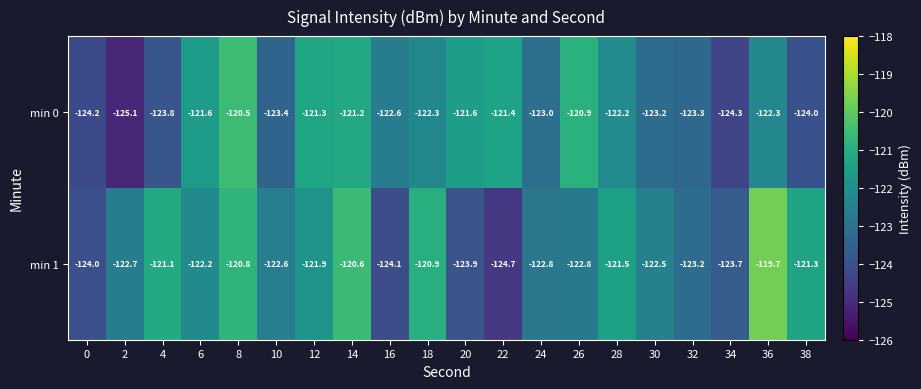

At which category does the chart reach its minimum across all series?

2